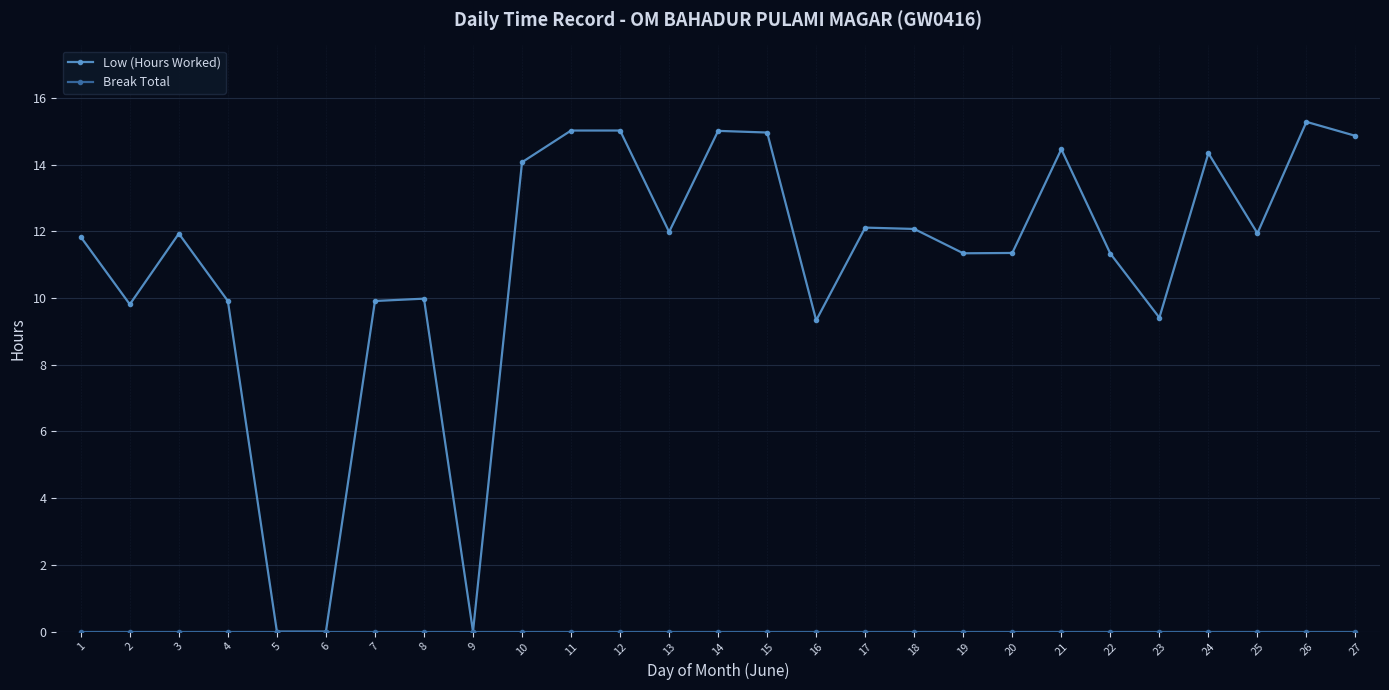

What is the value of the Low (Hours Worked) point at the 26th from the left?

15.3